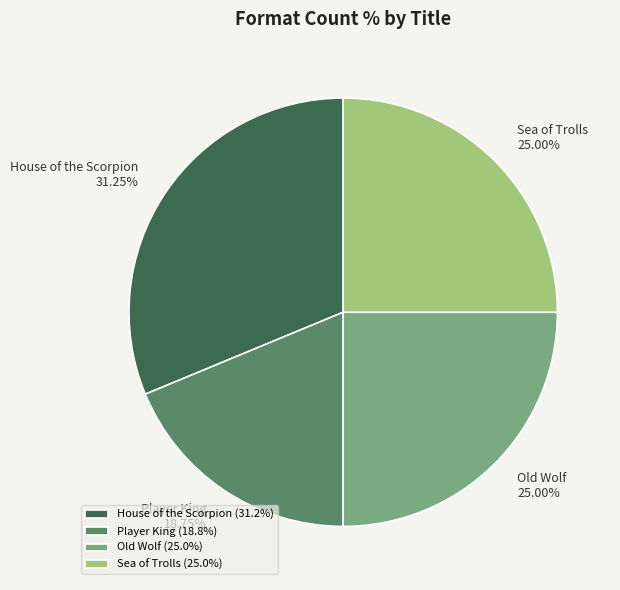

Approximately how many times larger is the value at Old Wolf compared to Player King?

1.3